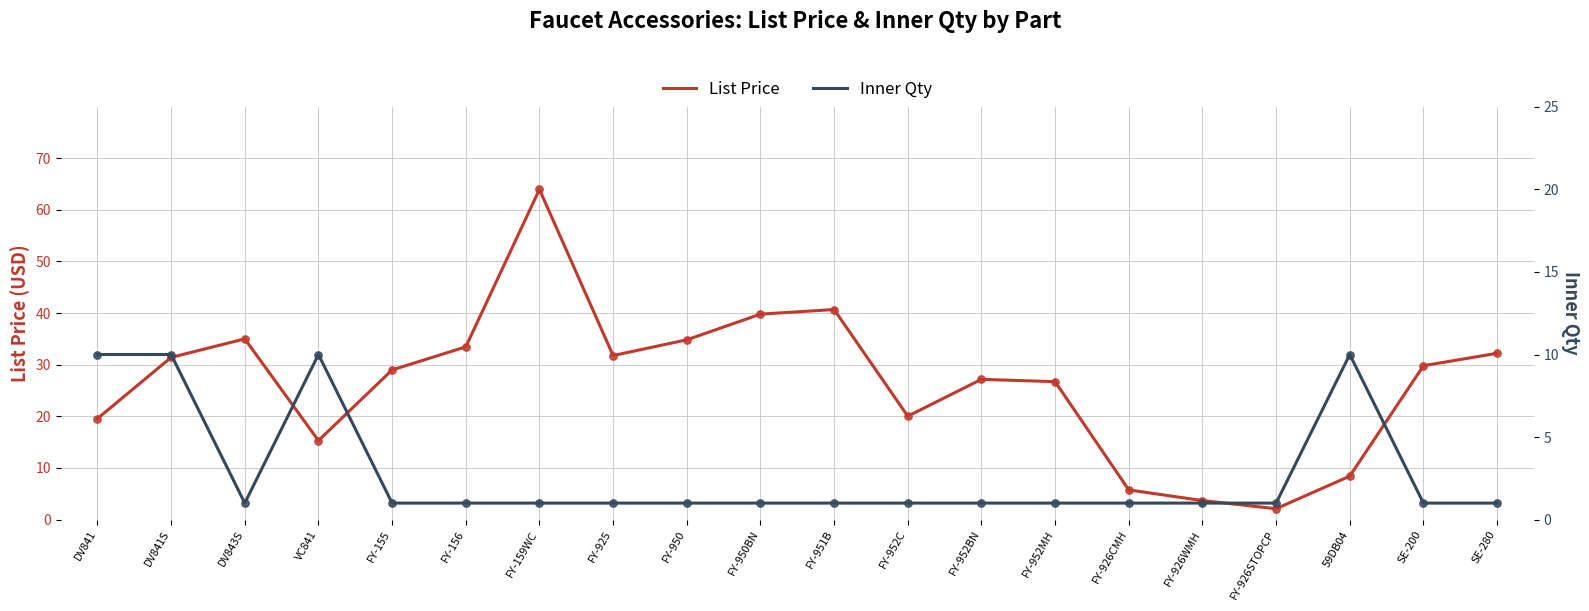

Is the value of Inner Qty at FY-926WMH greater than the value of List Price at DV843S?

No